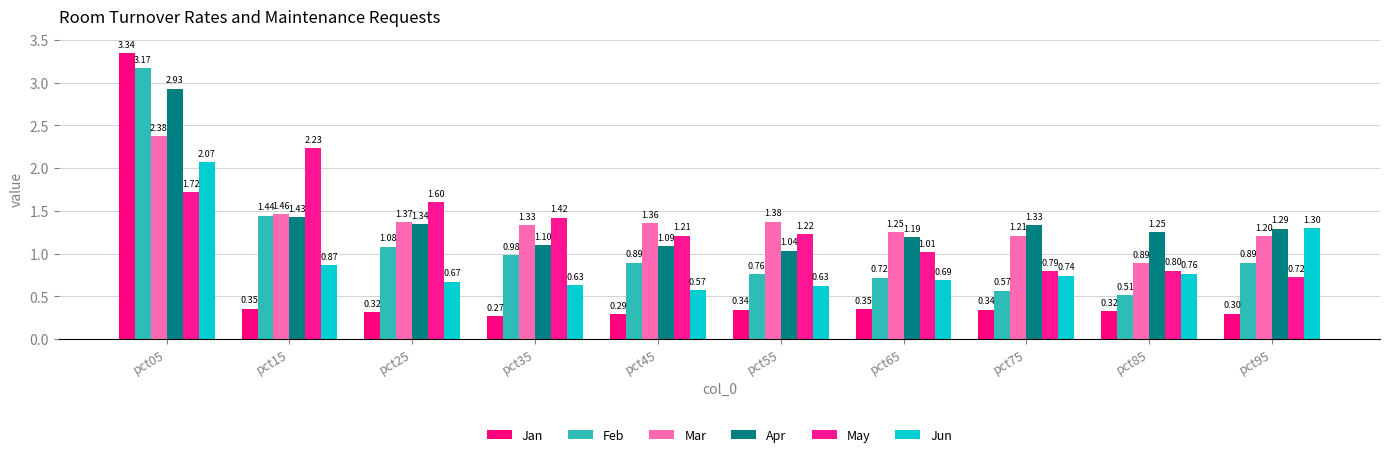

Rank the series at pct25 from lowest to highest value.

Jan, Jun, Feb, Apr, Mar, May